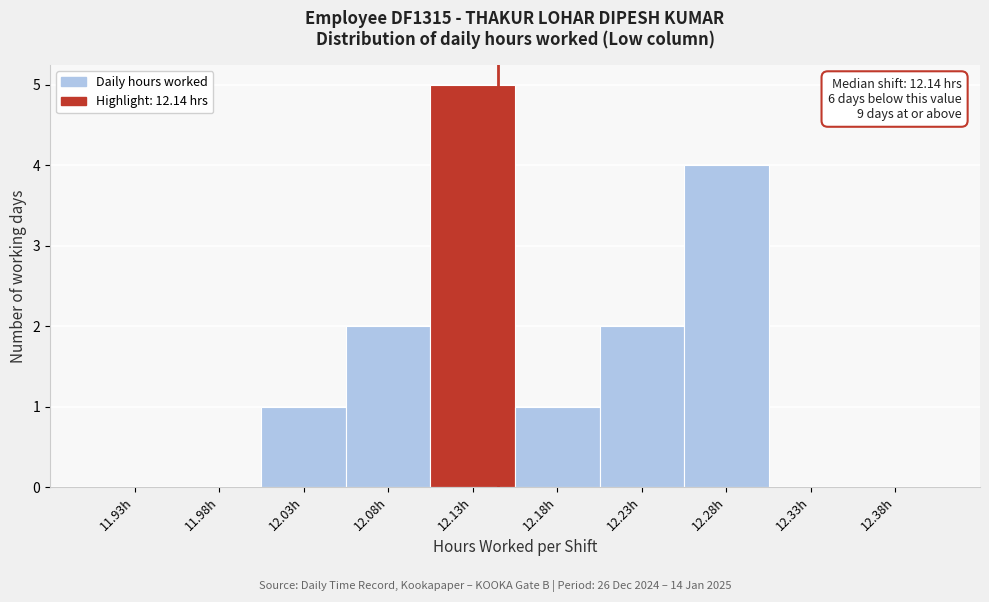

Over which range of the x-axis is the bar tallest?

12.10 to 12.15